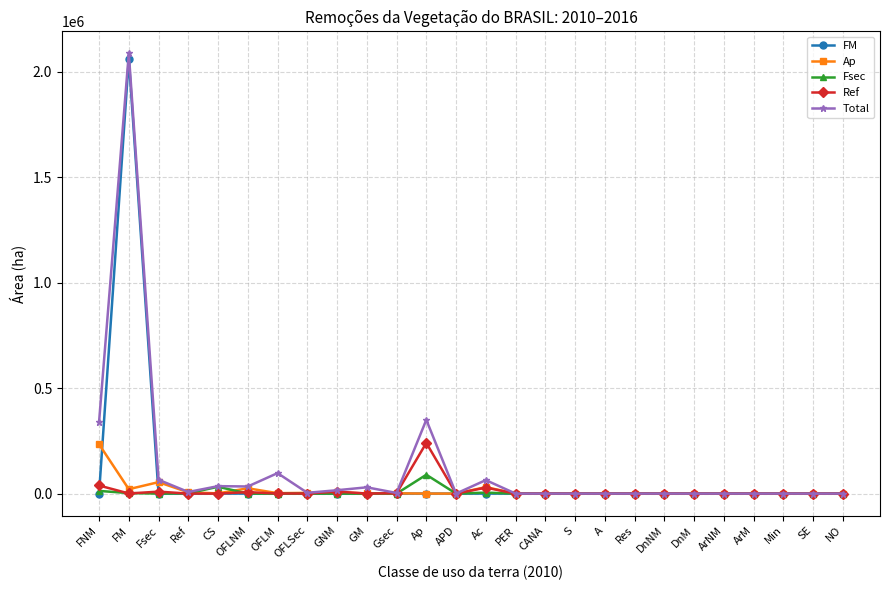

What is the label of the 3rd point from the left?

Fsec